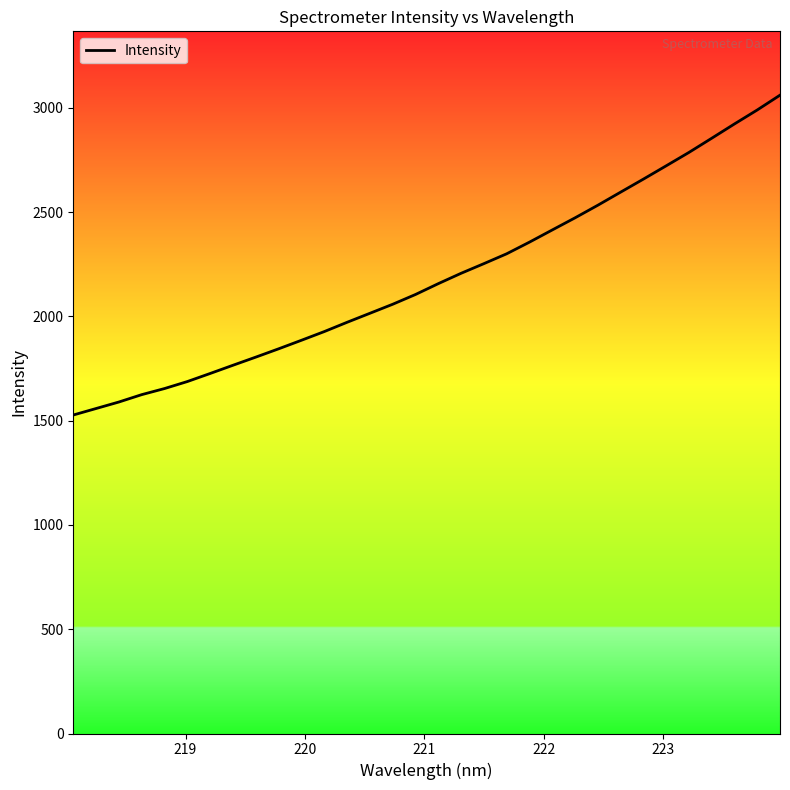

How many values are below 2156?

16